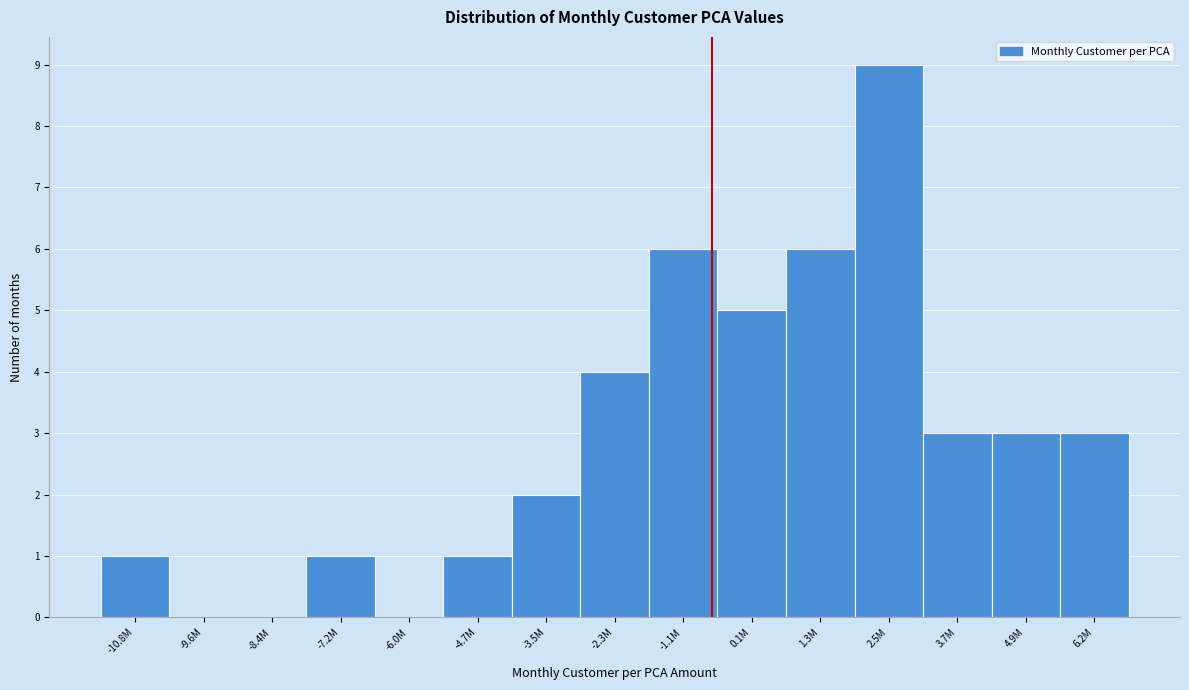

Reading left to right, extract all data points from this chart.

-10.8M=1	-9.6M=0	-8.4M=0	-7.2M=1	-6.0M=0	-4.7M=1	-3.5M=2	-2.3M=4	-1.1M=6	0.1M=5	1.3M=6	2.5M=9	3.7M=3	4.9M=3	6.2M=3